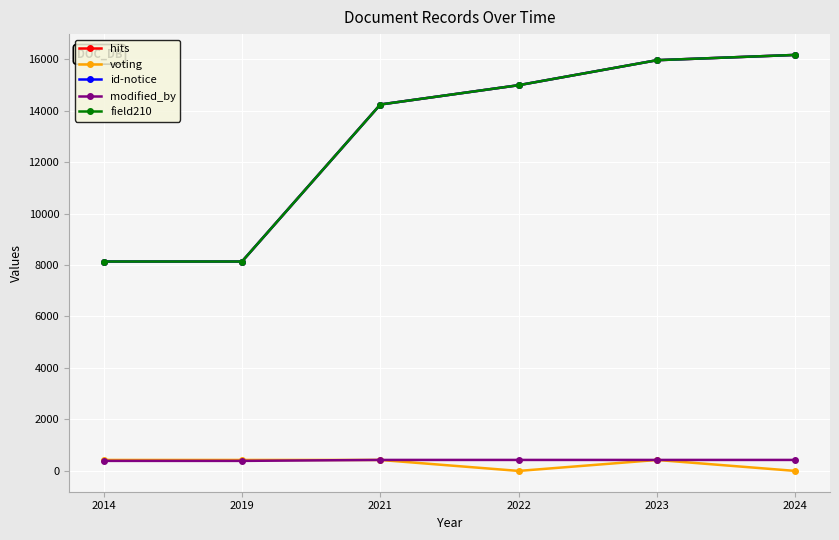

What is the sum of the voting values at 2022 and 2019?

426